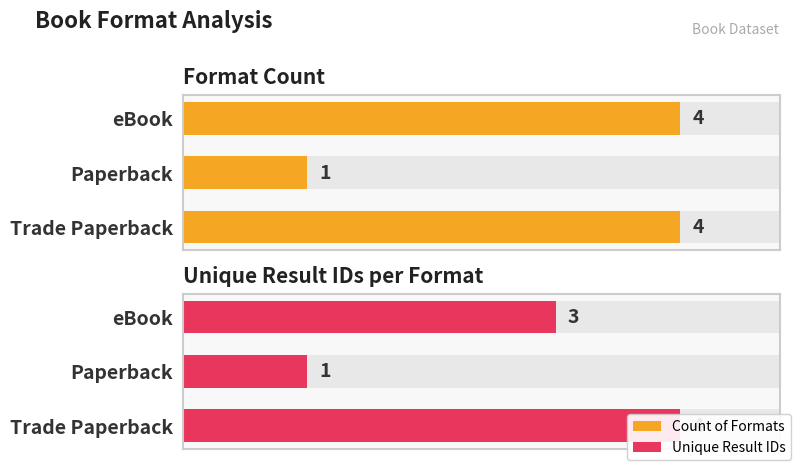

The value of Unique Result IDs at Paperback is 0. True or false?

False